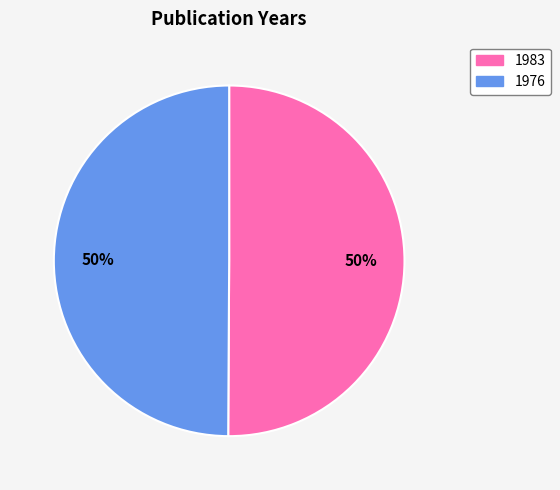

What percentage is the 1983 slice, to the nearest percent?

50%